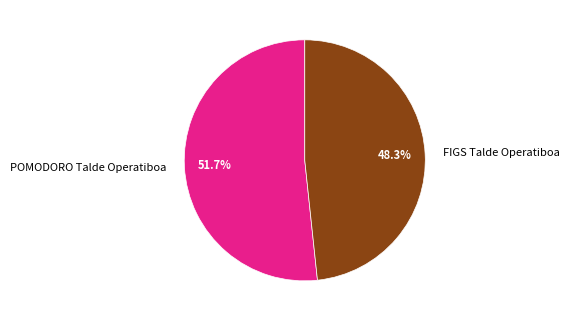

How many slices are in this pie chart?

2